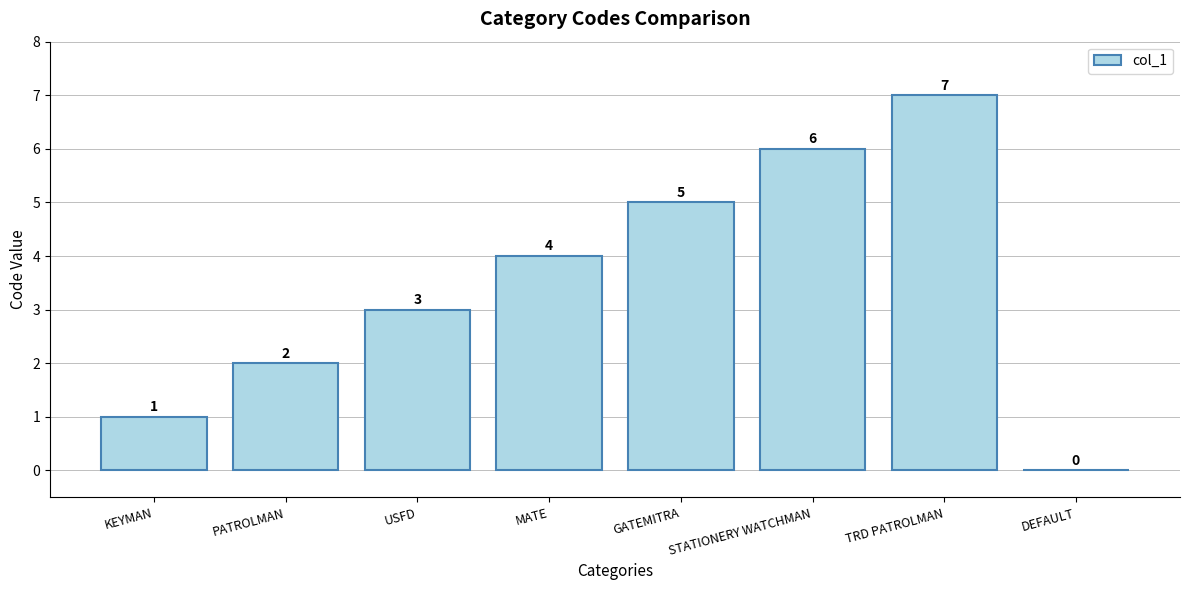

What is the sum of the values at GATEMITRA and DEFAULT?

5